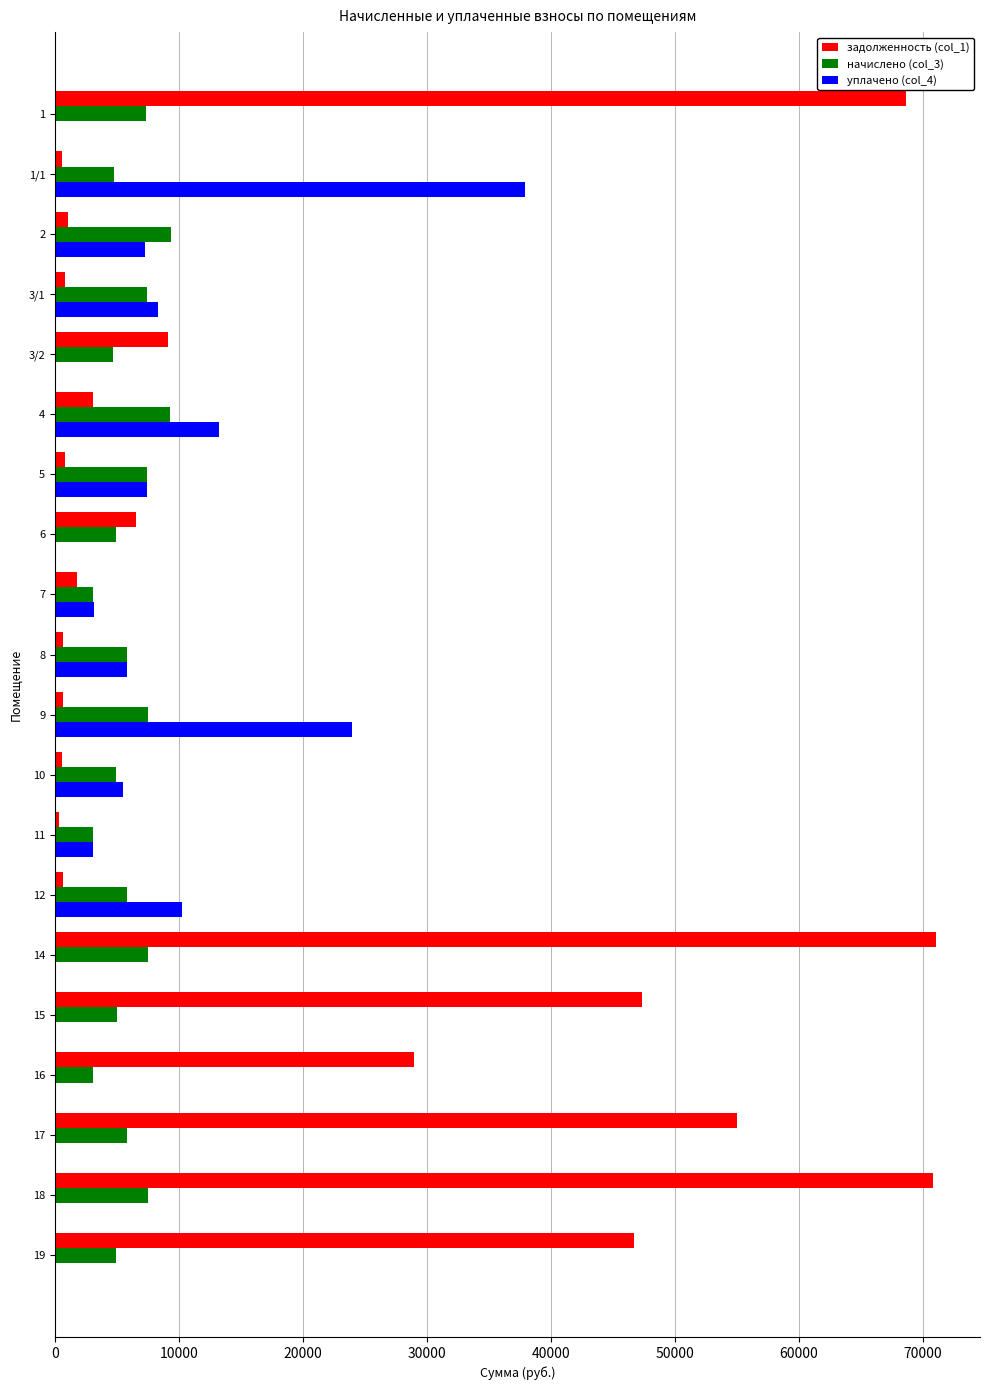

Which series has the largest total across all categories?

задолженность (col_1)